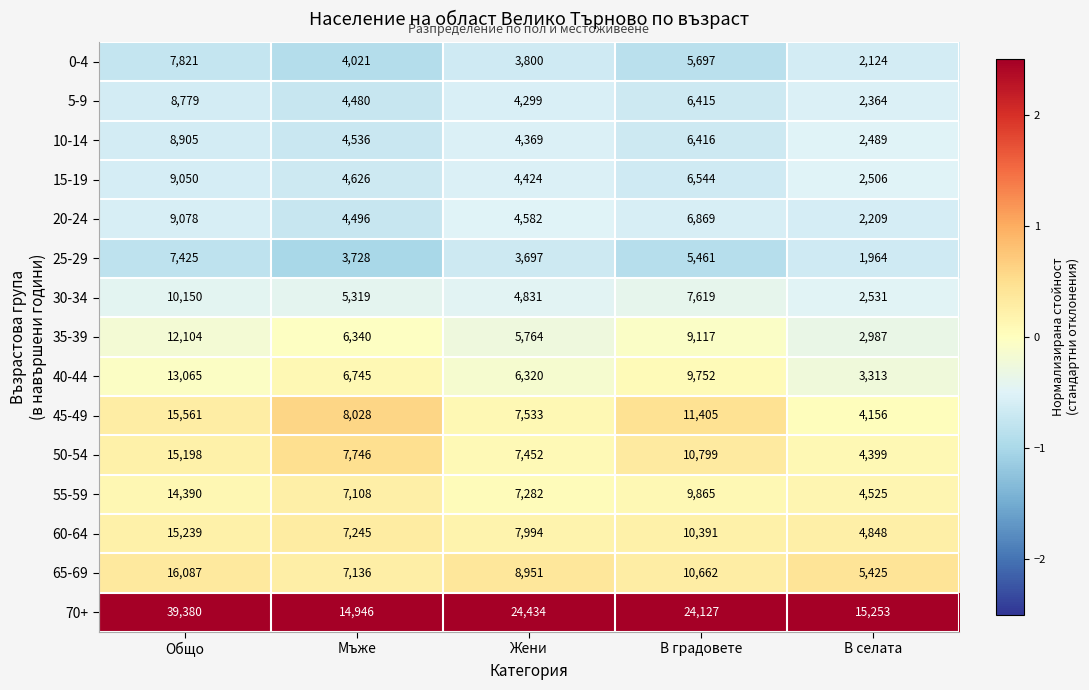

What is the minimum value shown in the chart?

1964